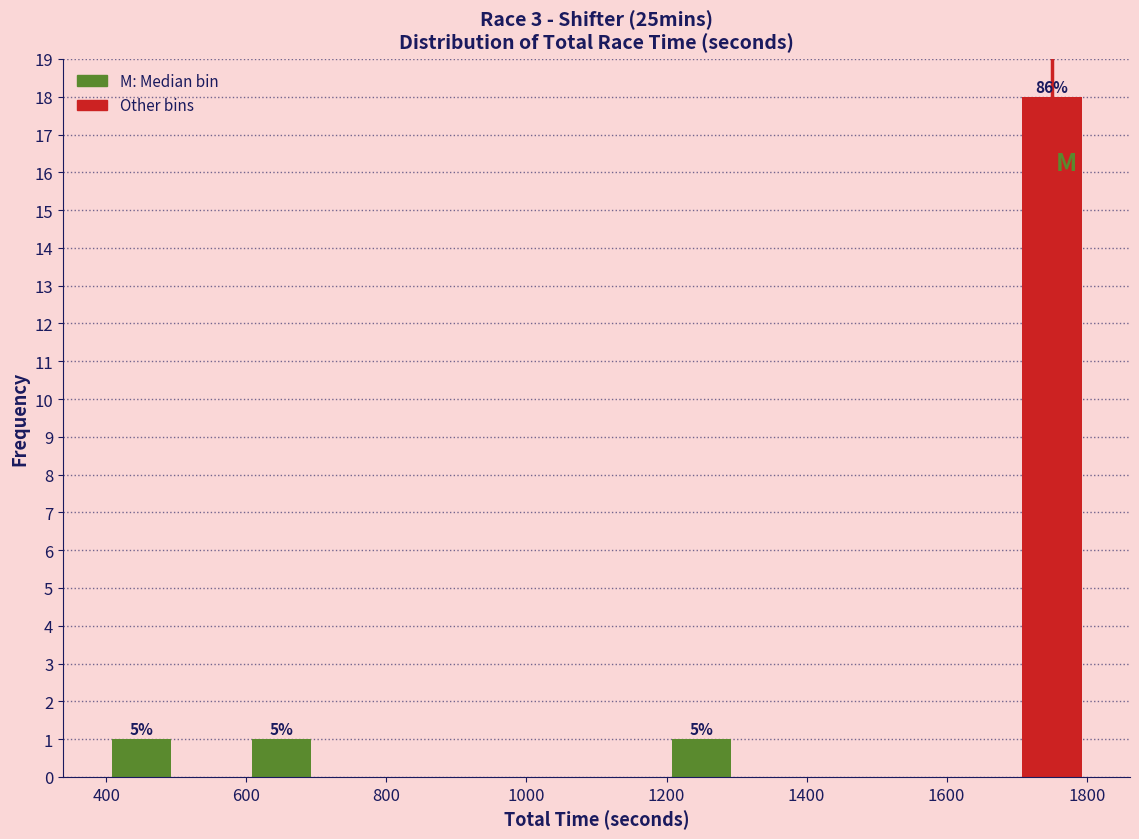

Which range on the x-axis has the tallest bar?

1700 to 1800